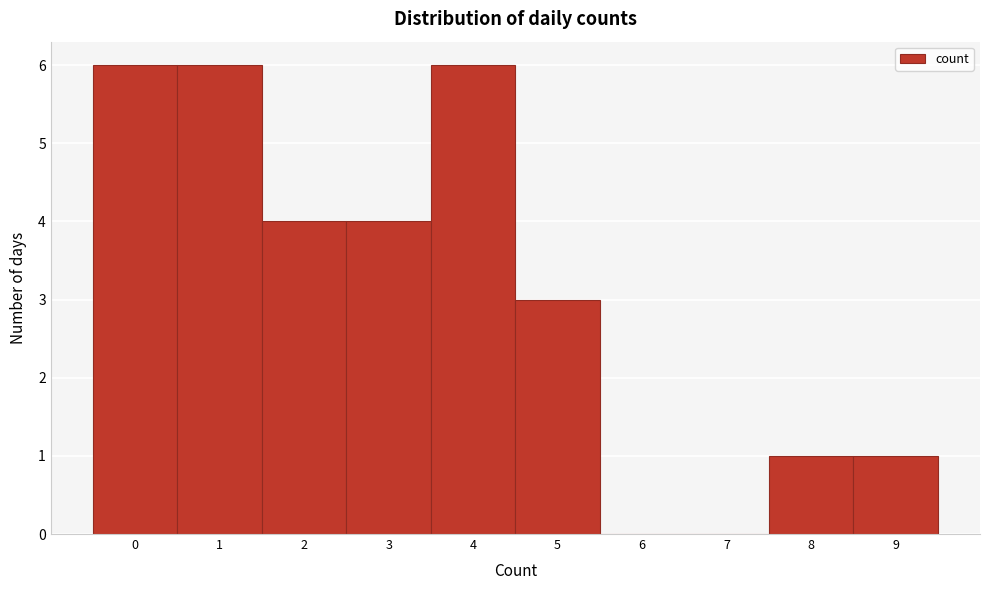

What is the height of the bar covering 1.5 to 2.5 on the x-axis? The values are not printed on the chart, so give them approximately, as read against the axis.

4